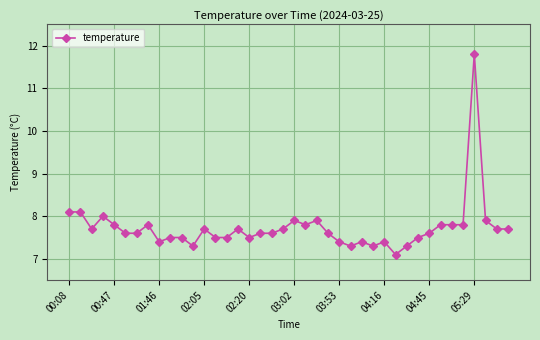

What is the value of the 9th point from the left?

7.4